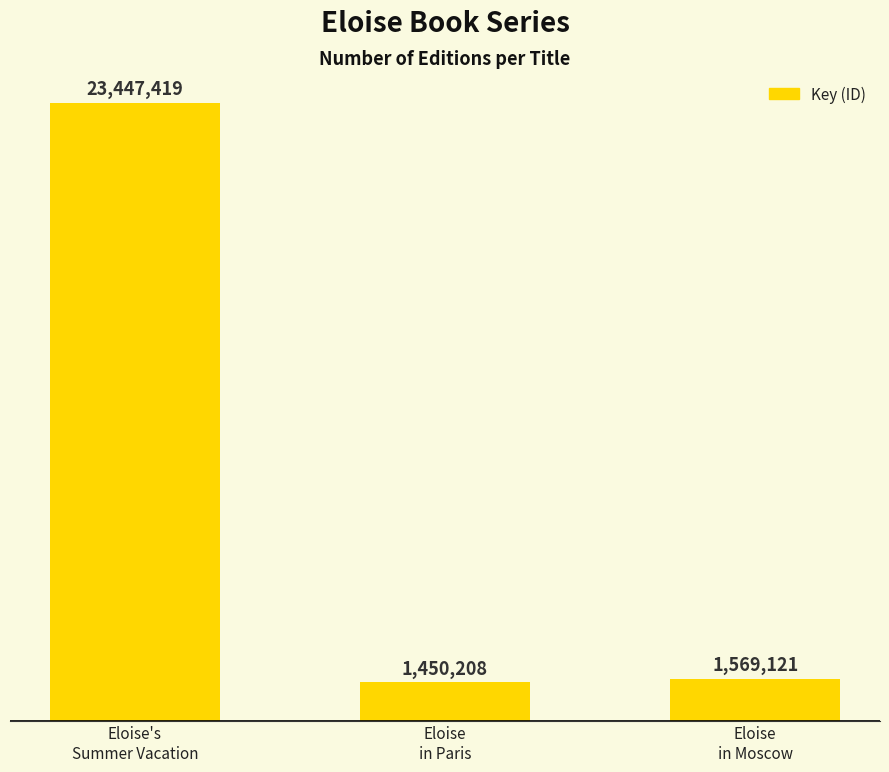

Where does the data first go above 1569121?

Eloise's
Summer Vacation